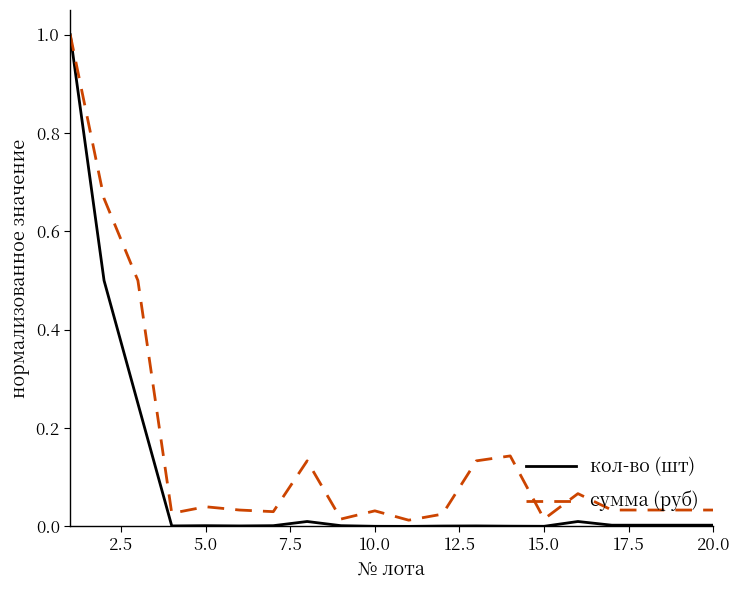

What is the greatest value displayed?

1.0